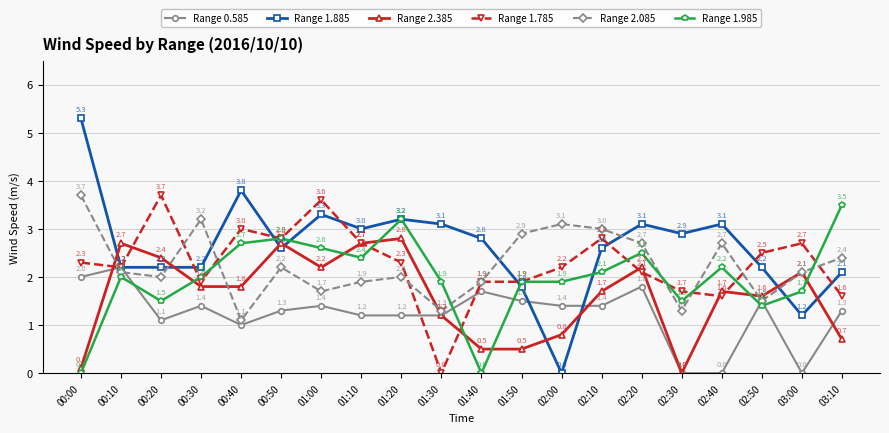

Which series changed the most between 00:20 and 01:10?

Range 1.785